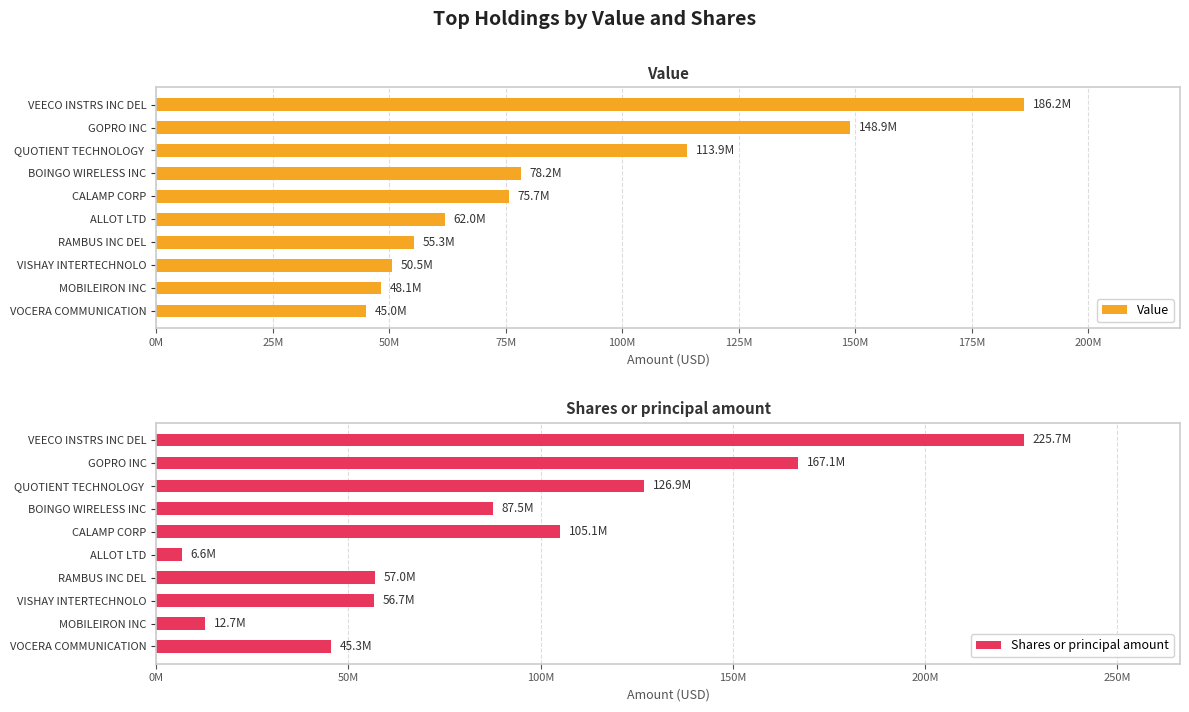

What is the difference between the Shares or principal amount values at CALAMP CORP and BOINGO WIRELESS INC?

17611000